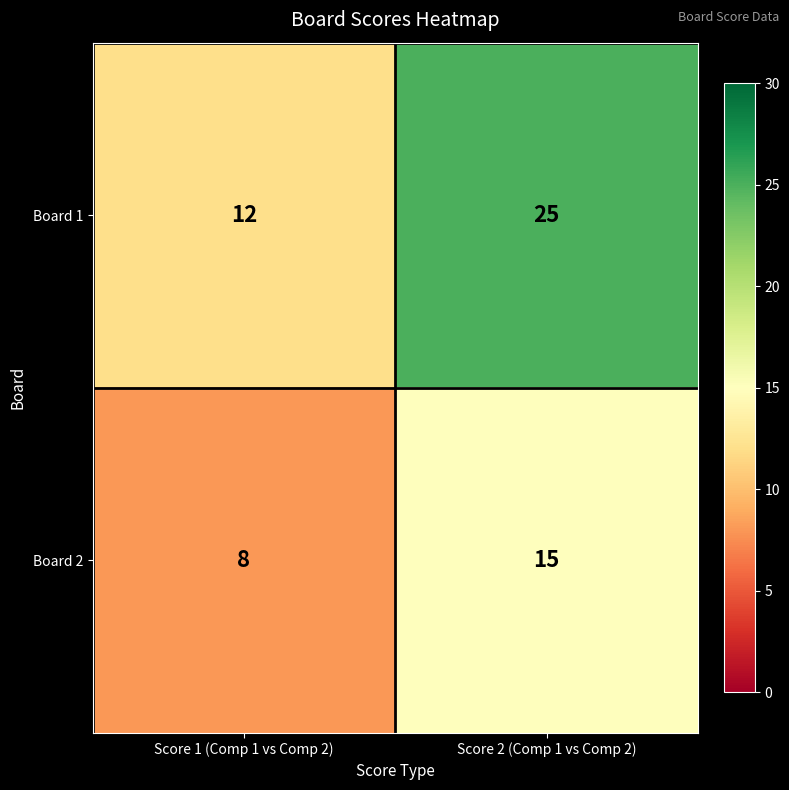

Count the number of data series in this chart.

2